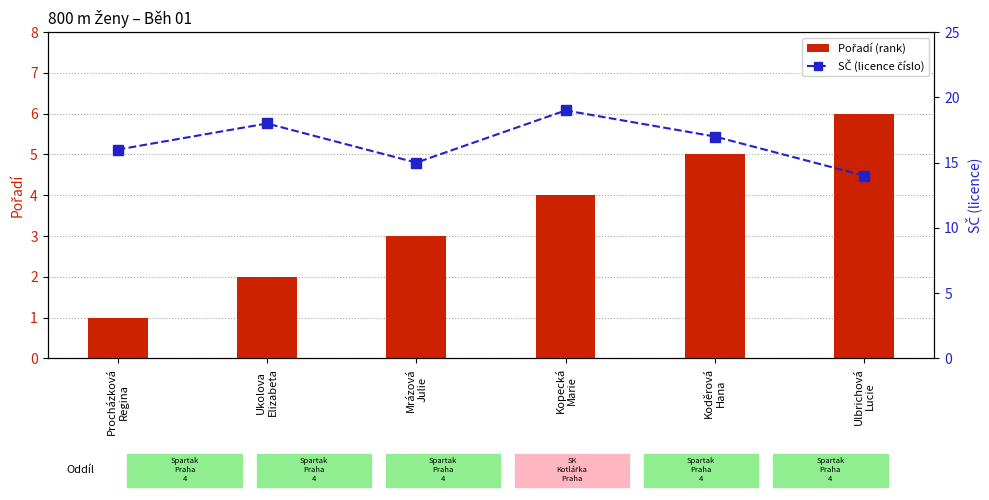

How many data points in SČ (licence číslo) are above 17?

2